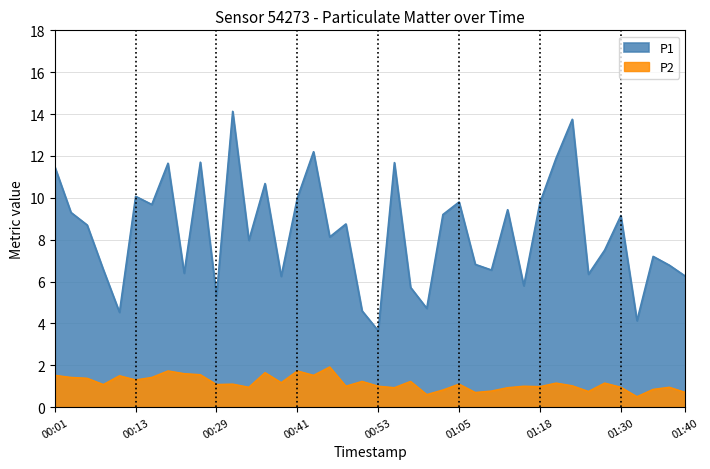

Reading left to right, list all the values displayed in this chart.

P1: 00:01=11.5	00:04=9.3	00:06=8.7	00:09=6.6	00:11=4.5	00:13=10.1	00:16=9.7	00:18=11.7	00:21=6.4	00:26=11.7	00:29=5.3	00:31=14.1	00:33=8.0	00:36=10.7	00:38=6.2	00:41=10.0	00:43=12.2	00:46=8.1	00:48=8.8	00:51=4.6	00:53=3.6	00:56=11.7	00:58=5.7	01:01=4.7	01:03=9.2	01:05=9.8	01:08=6.8	01:10=6.5	01:13=9.4	01:15=5.8	01:18=9.8	01:20=11.9	01:23=13.8	01:25=6.3	01:28=7.5	01:30=9.2	01:32=4.1	01:35=7.2	01:37=6.8	01:40=6.2
P2: 00:01=1.5	00:04=1.4	00:06=1.4	00:09=1.1	00:11=1.5	00:13=1.3	00:16=1.4	00:18=1.7	00:21=1.6	00:26=1.6	00:29=1.1	00:31=1.1	00:33=0.9	00:36=1.6	00:38=1.2	00:41=1.7	00:43=1.5	00:46=1.9	00:48=1.0	00:51=1.2	00:53=1.0	00:56=0.9	00:58=1.2	01:01=0.6	01:03=0.8	01:05=1.1	01:08=0.7	01:10=0.8	01:13=0.9	01:15=1.0	01:18=1.0	01:20=1.1	01:23=1.0	01:25=0.8	01:28=1.1	01:30=0.9	01:32=0.5	01:35=0.8	01:37=0.9	01:40=0.7